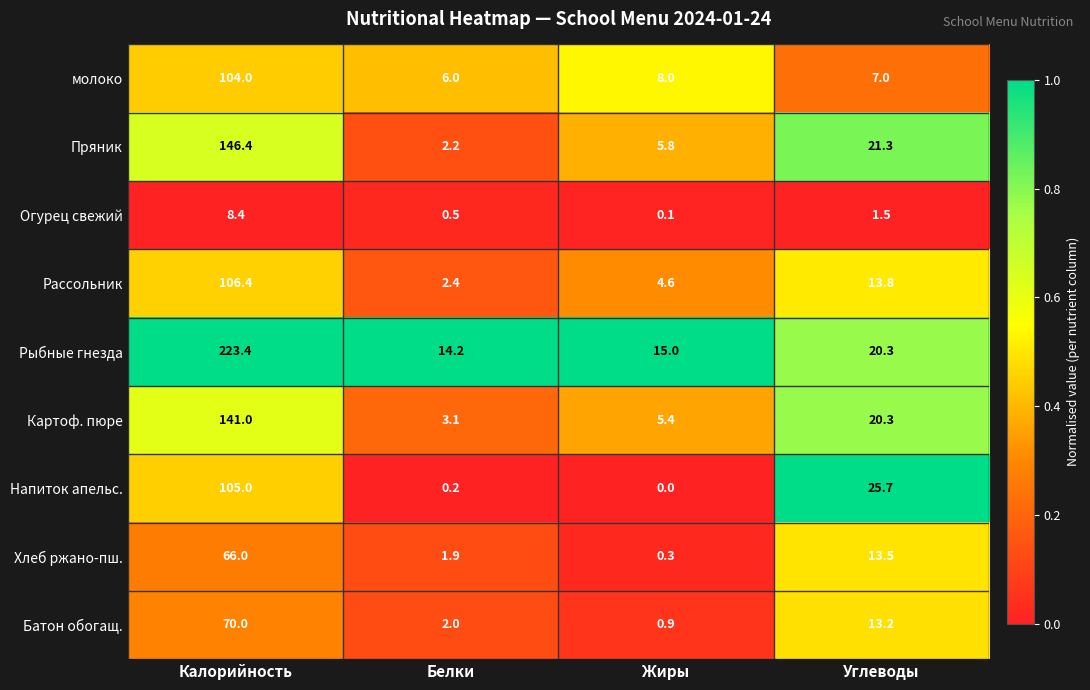

Which series has the widest spread of values?

Рыбные гнезда